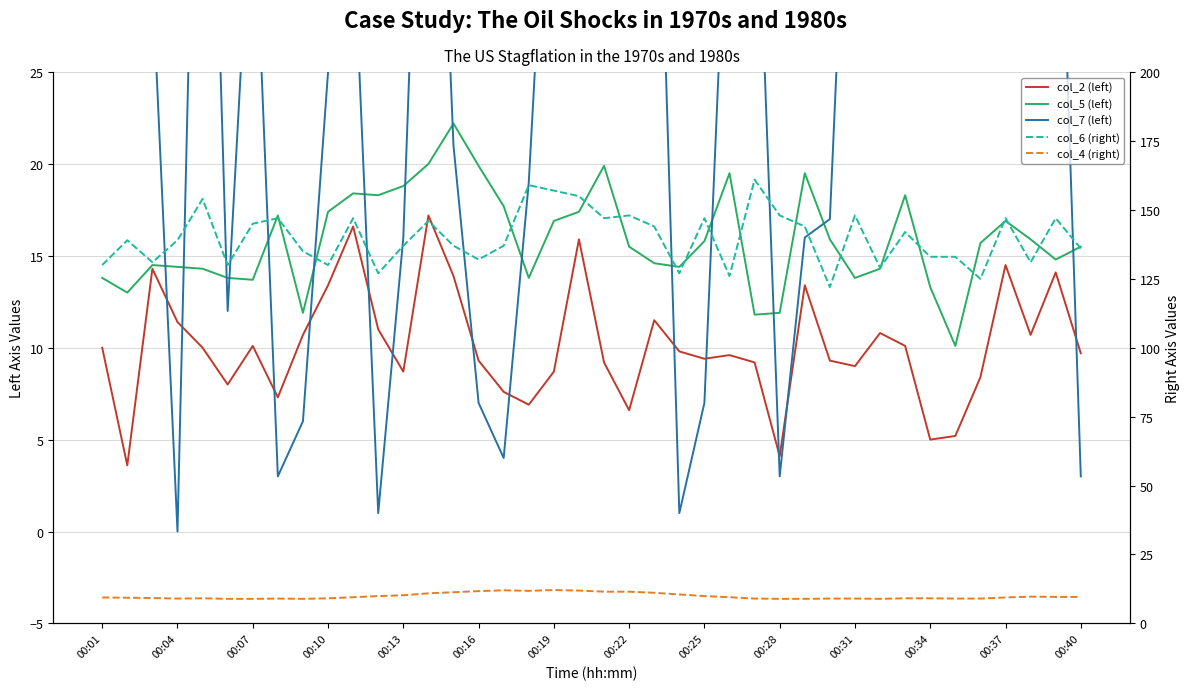

At which label does col_4 (right) first exceed 9?

00:01